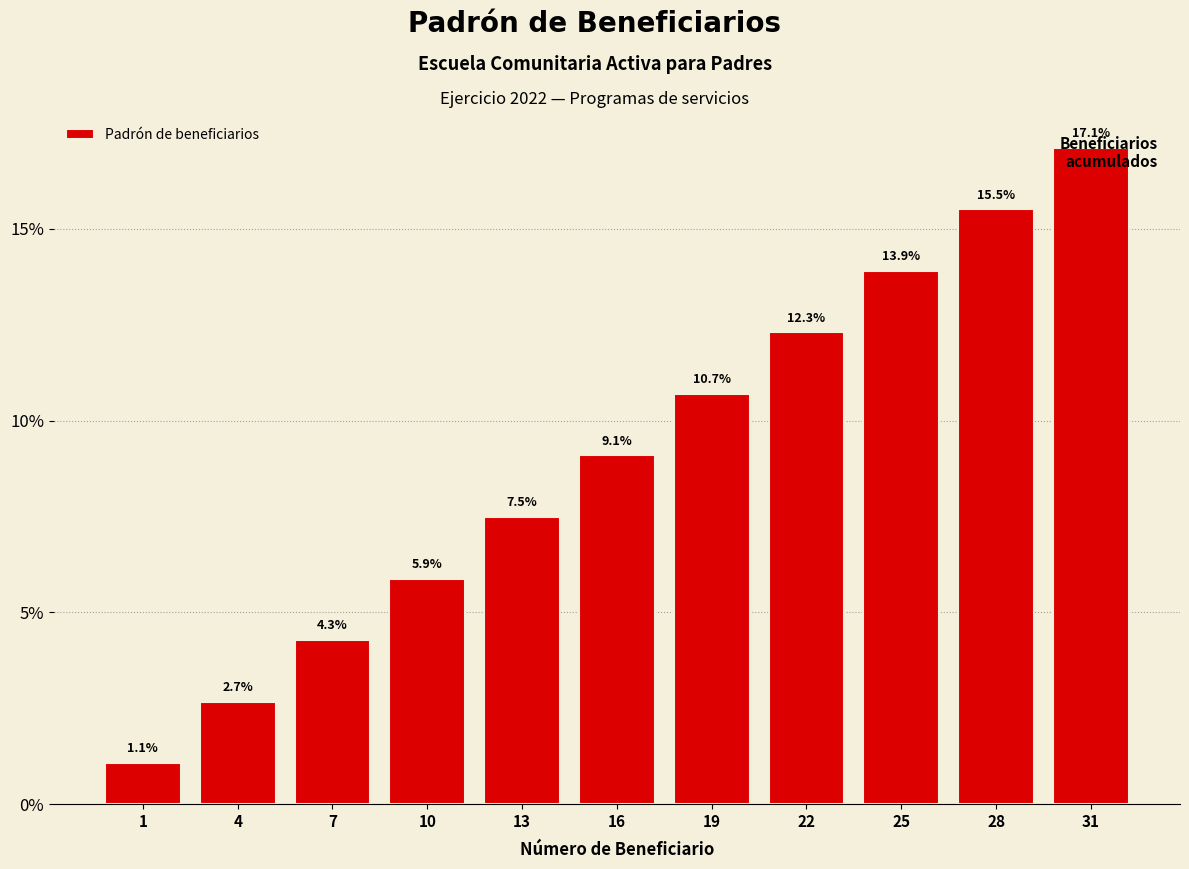

Are the bars horizontal?

No